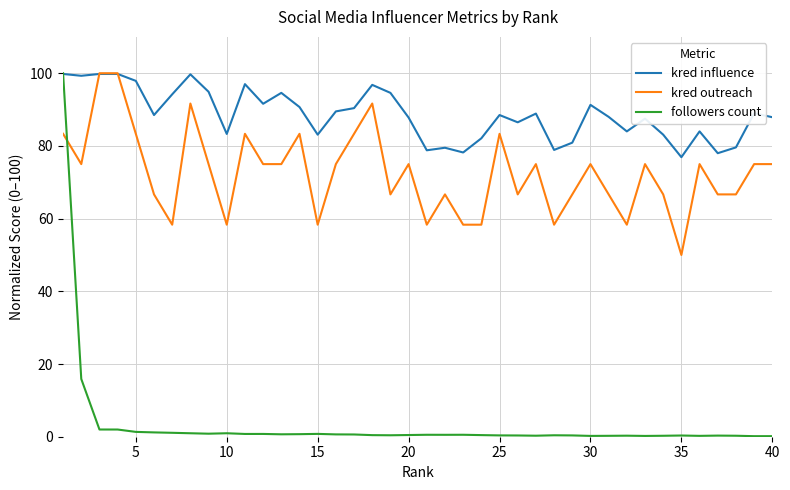

Which series has the largest total across all categories?

kred influence